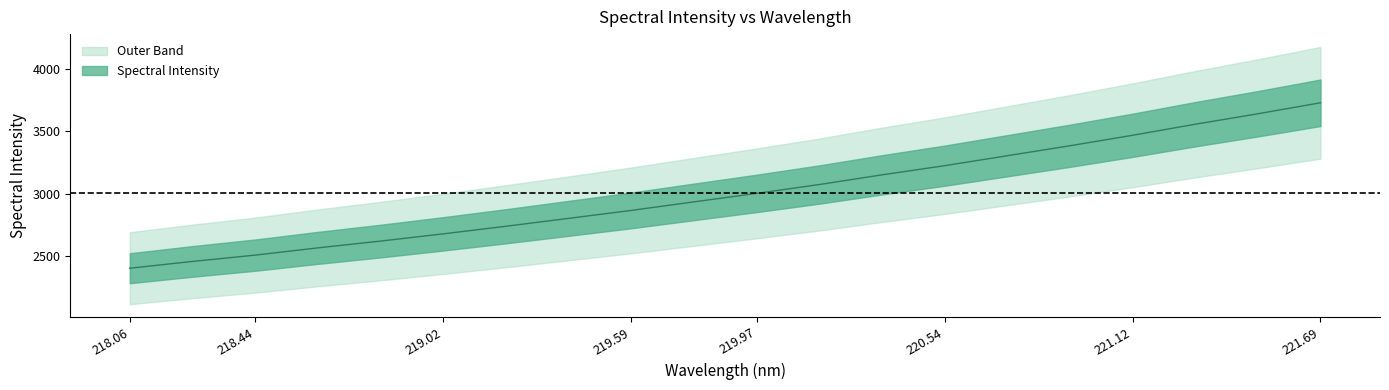

What is the sum of the values at 221.1174 and 220.7354?

6770.4